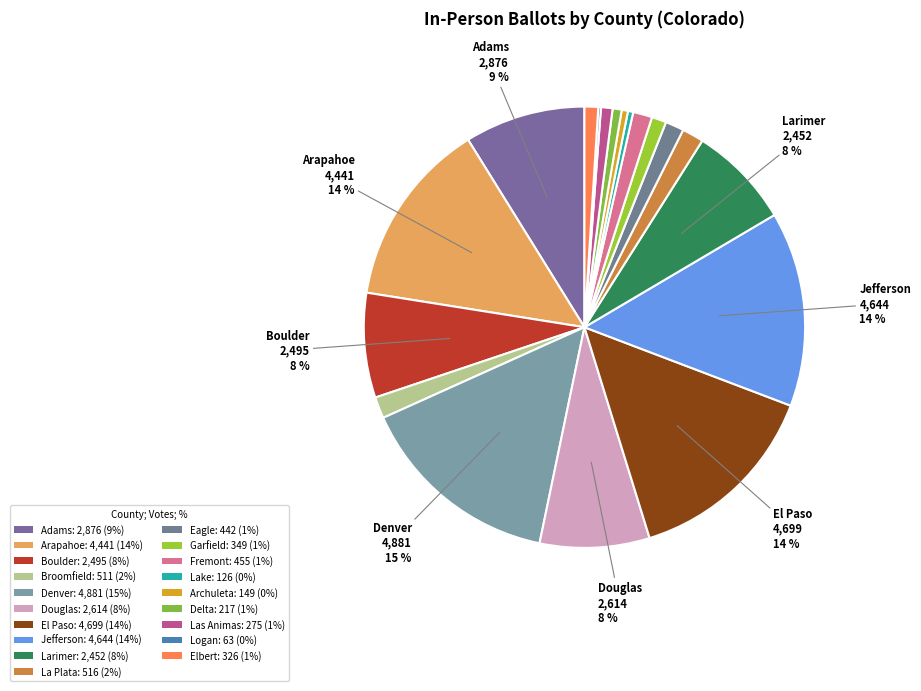

What is the change in value from Arapahoe to Logan?

-4378